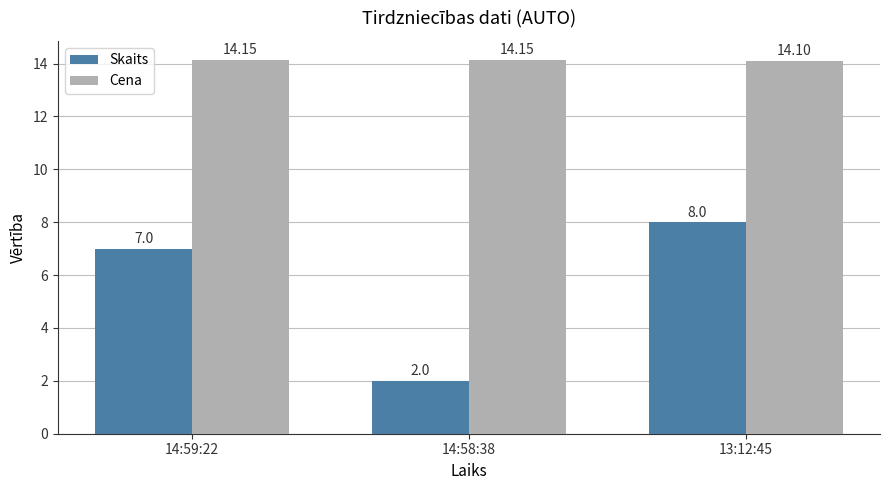

What is the sum of all Skaits values?

17.0